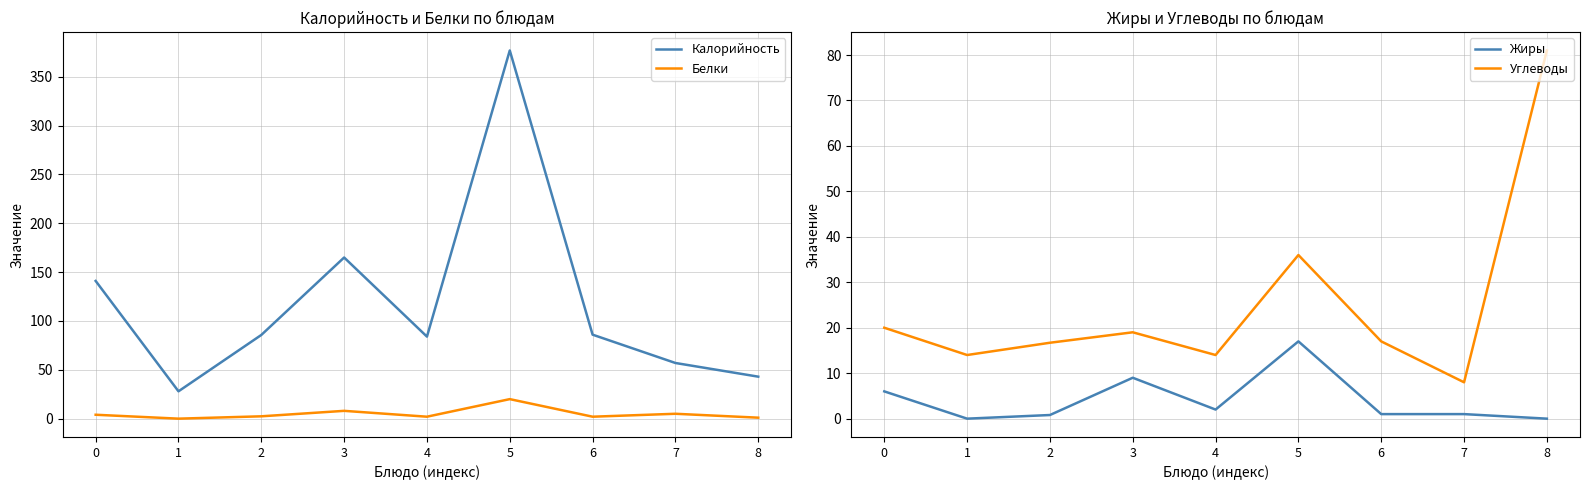

How many data points in Жиры are less than 1?

3